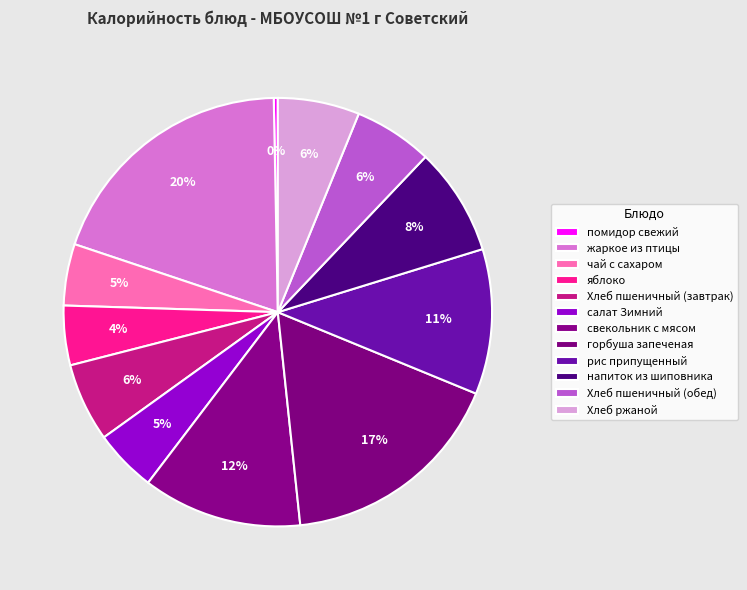

Do горбуша запеченая and Хлеб ржаной together represent more than half of the pie?

No